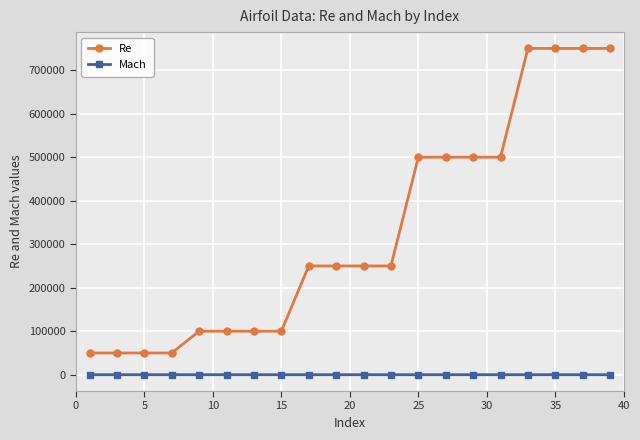

Which series has the largest range (max minus min)?

Re